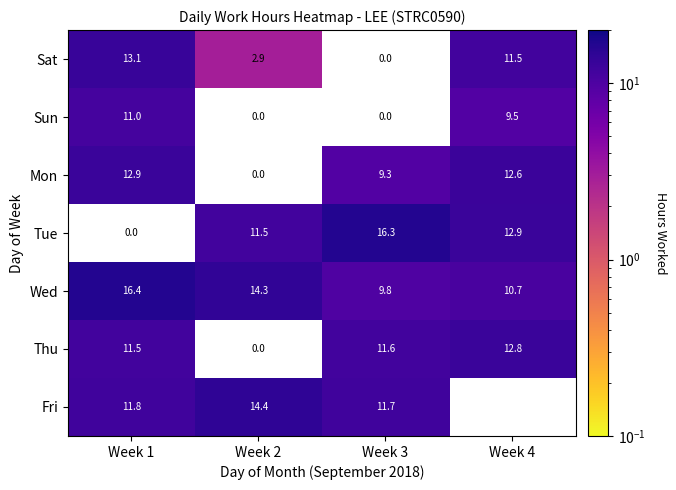

Where does the Thu series first go above 11?

Week 1